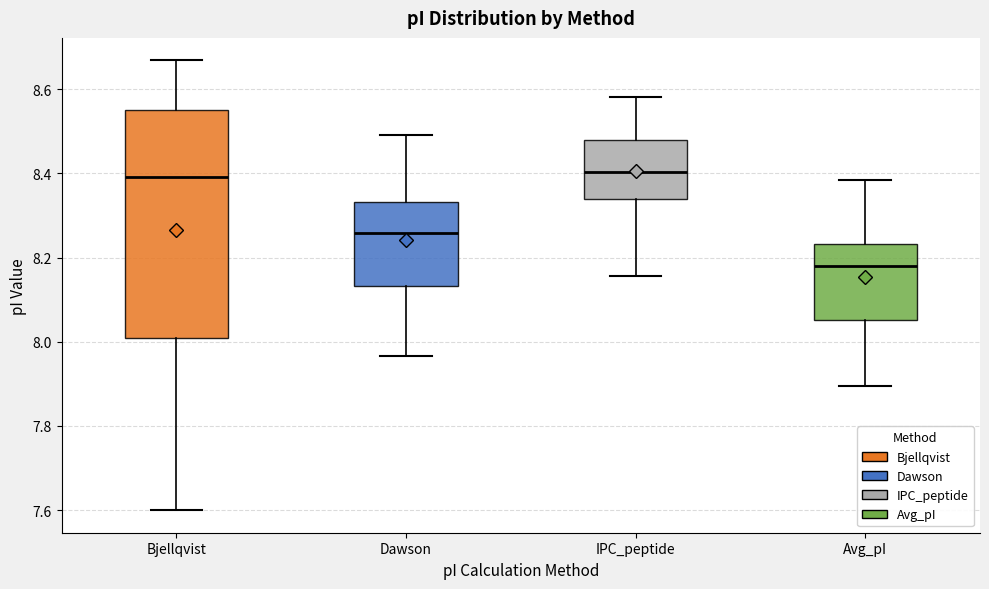

Which box is the tallest, from its lower edge to its upper edge?

Bjellqvist